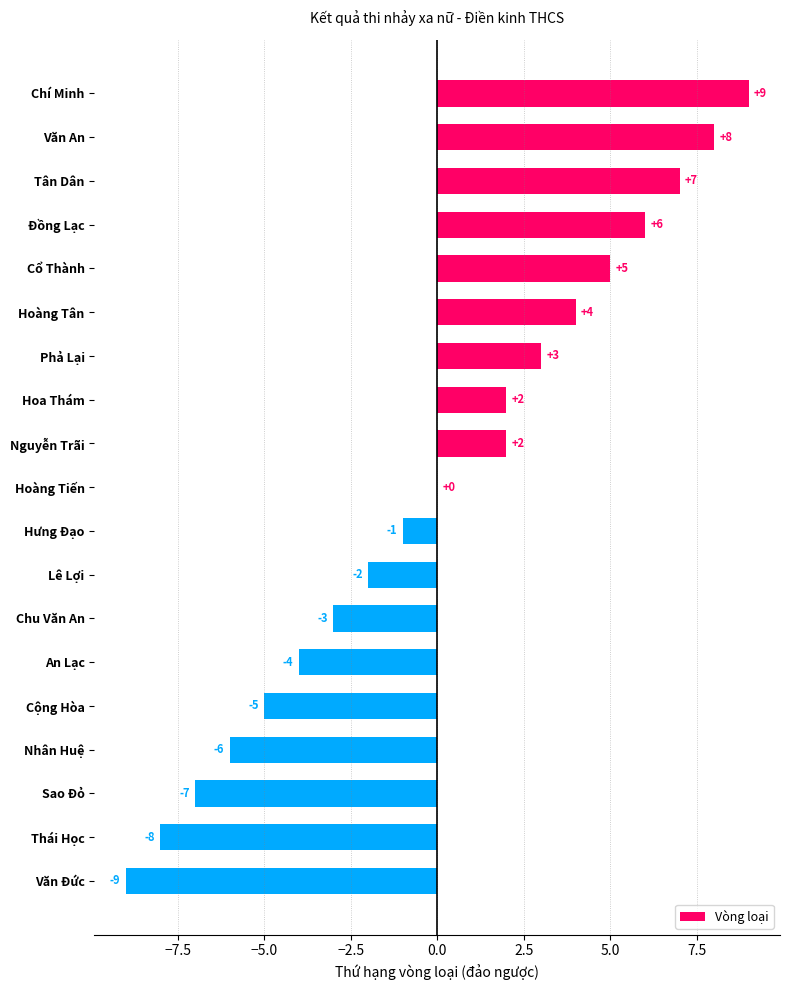

The value at Hoa Thám is 1. True or false?

False